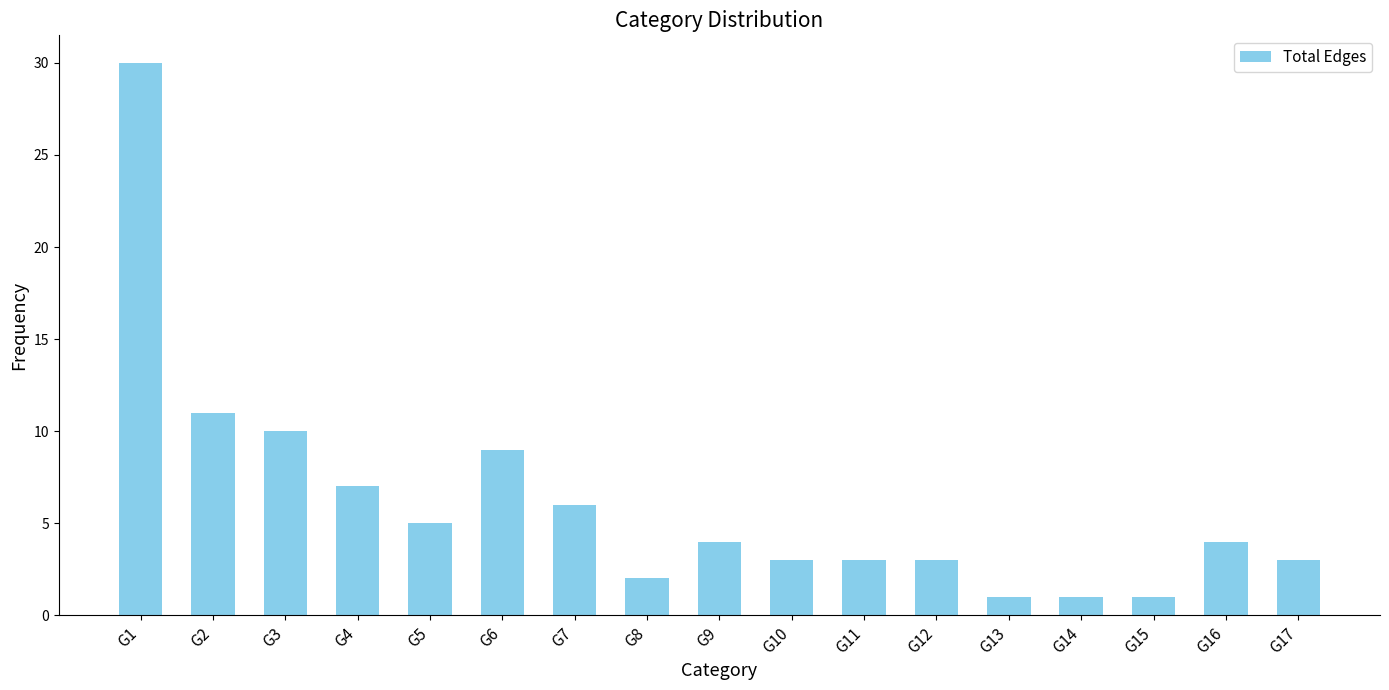

Reading left to right, extract all data points from this chart.

G1=30	G2=11	G3=10	G4=7	G5=5	G6=9	G7=6	G8=2	G9=4	G10=3	G11=3	G12=3	G13=1	G14=1	G15=1	G16=4	G17=3